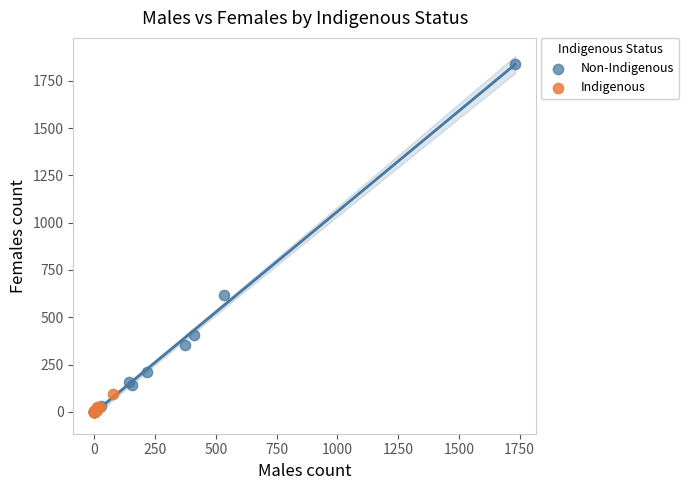

Which series has the widest spread of Y values?

Non-Indigenous